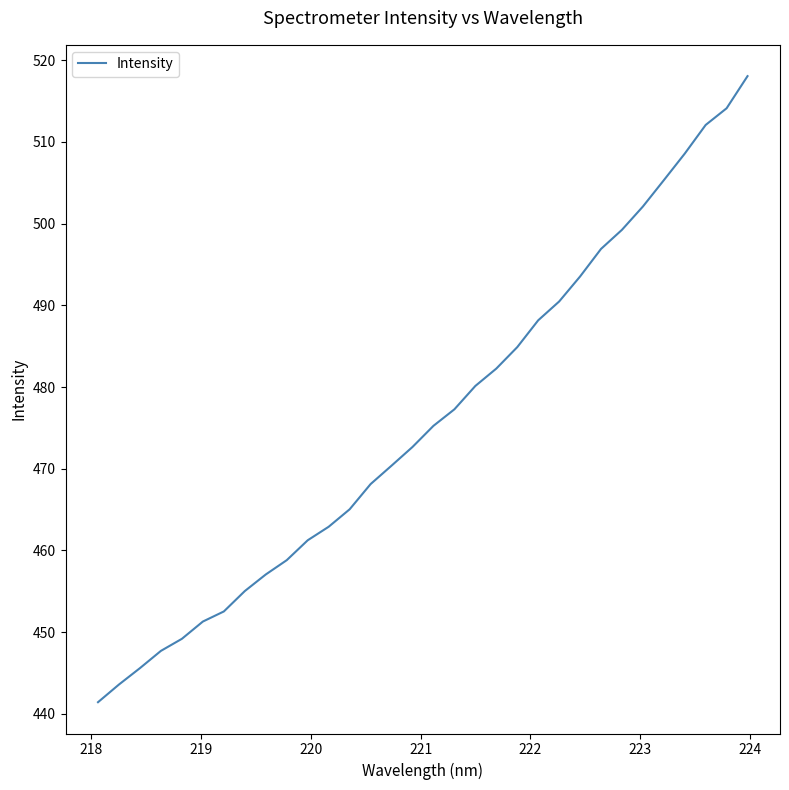

What is the smallest value displayed?

441.4